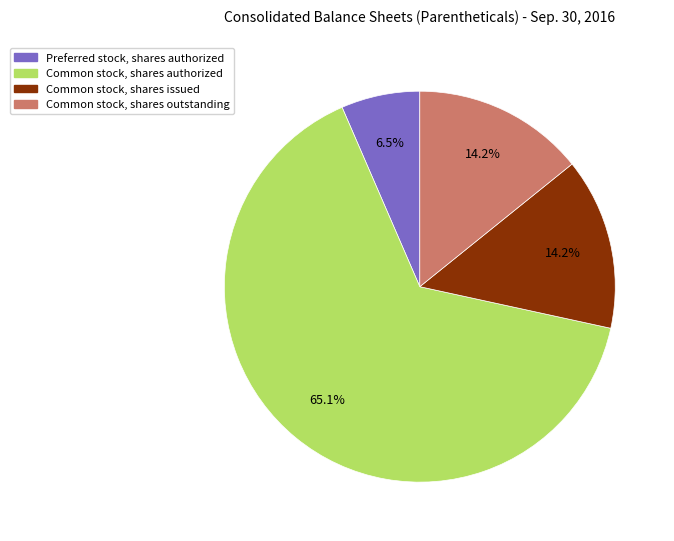

Which category has the biggest portion of the pie?

Common stock, shares authorized